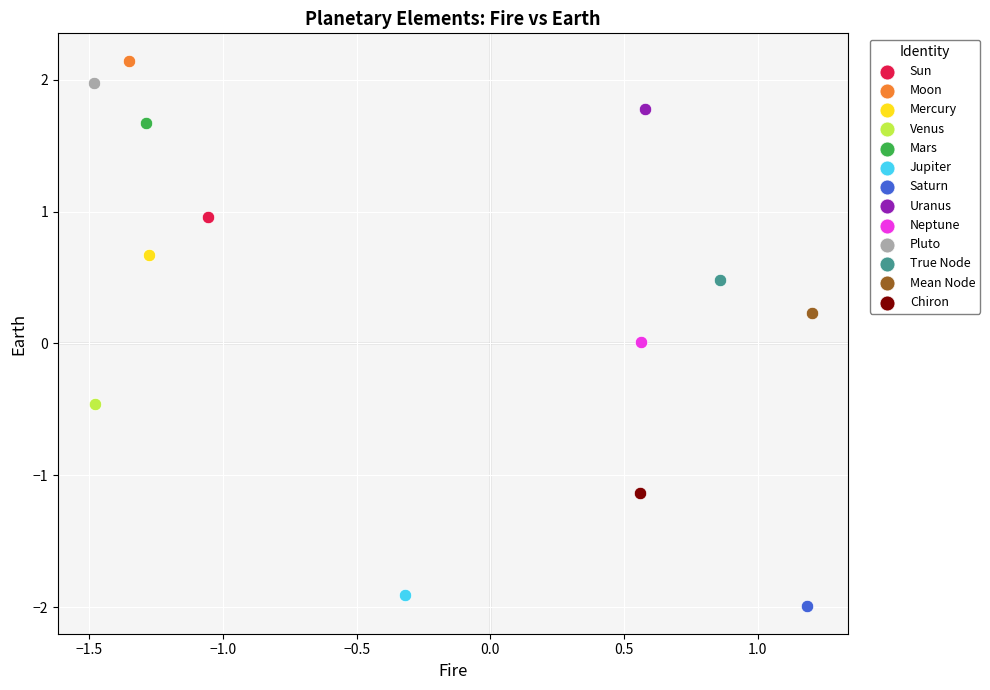

What are all the series names shown in the legend?

Sun, Moon, Mercury, Venus, Mars, Jupiter, Saturn, Uranus, Neptune, Pluto, True Node, Mean Node, Chiron